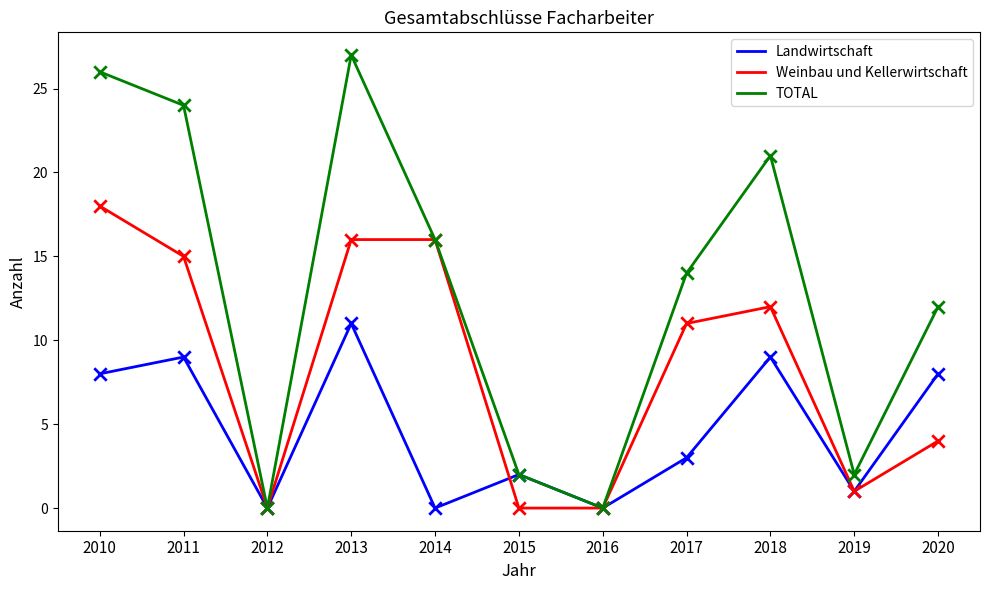

At how many categories does at least one series exceed 3?

7